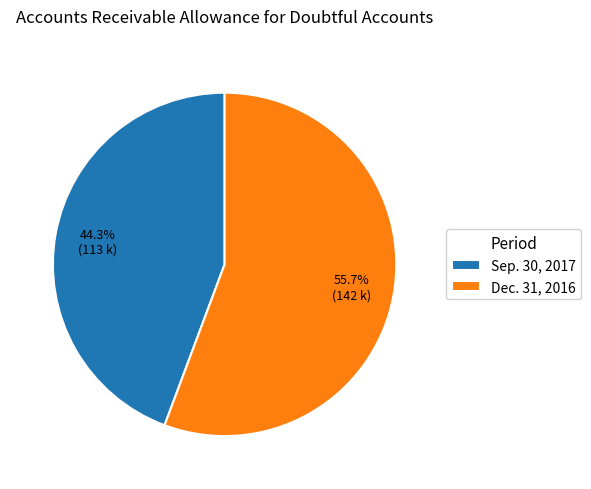

How many segments does this pie chart have?

2